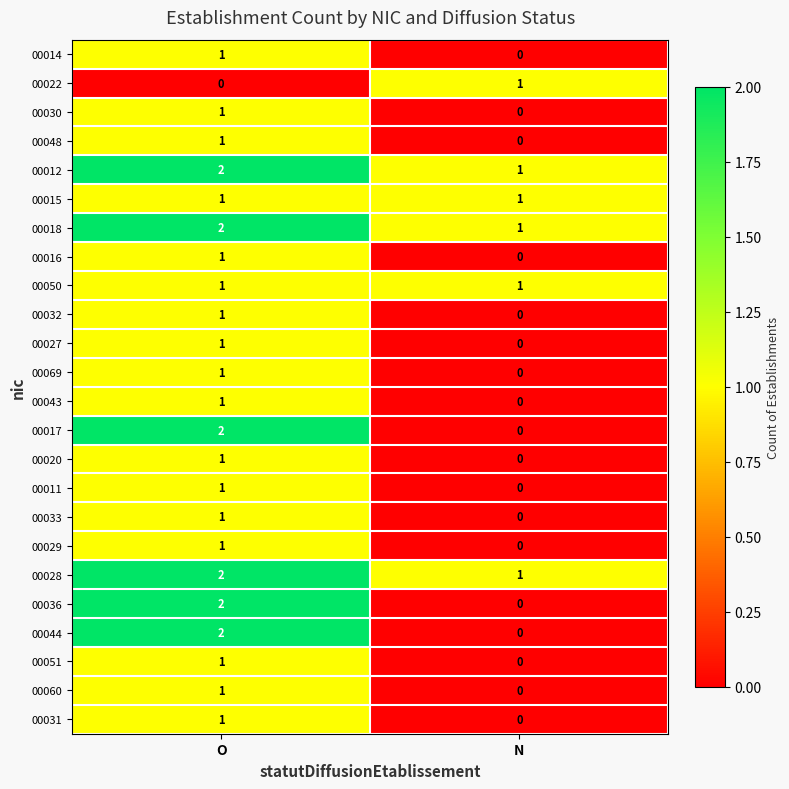

At which category is the sum across all series the highest?

O